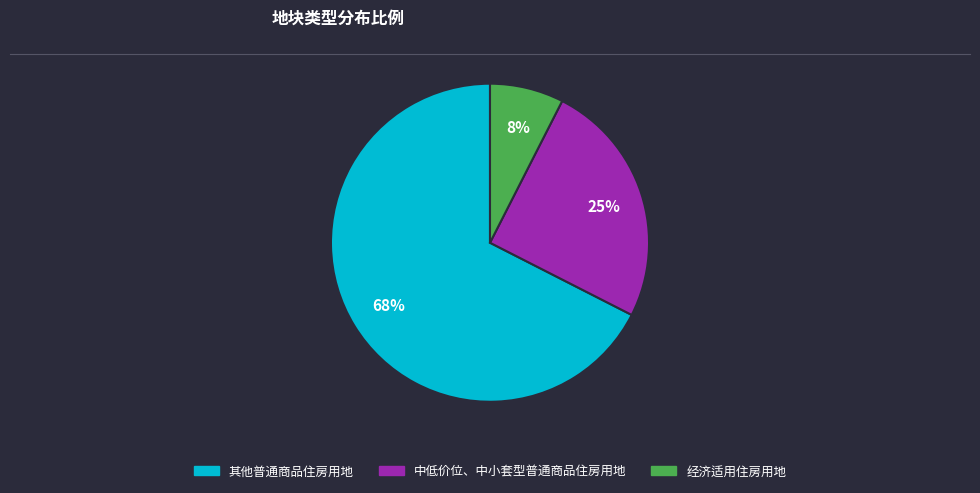

To the nearest percent, what is the combined percentage of 经济适用住房用地 and 其他普通商品住房用地?

75%